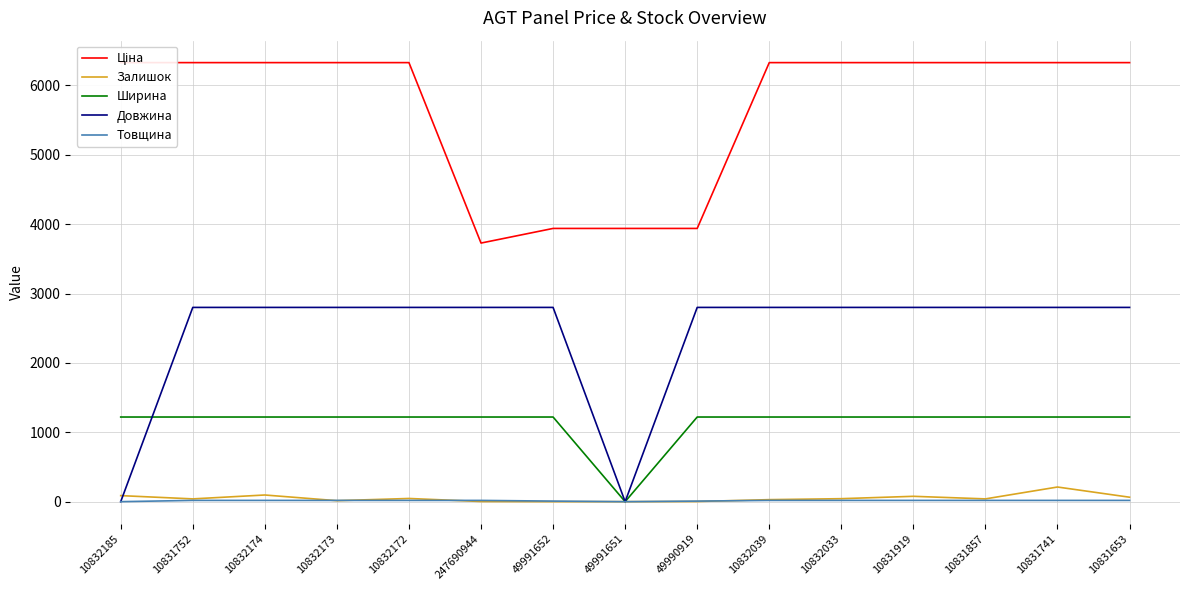

Reading left to right, transcribe all the data shown in this chart.

Ціна: 6328.7	6328.7	6328.7	6328.7	6328.7	3727.6	3938.5	3938.5	3938.5	6328.7	6328.7	6328.7	6328.7	6328.7	6328.7
Залишок: 87.0	40.0	96.0	14.0	46.0	2.0	0.0	0.0	2.0	29.0	43.0	77.0	40.0	211.0	64.0
Ширина: 1220.0	1220.0	1220.0	1220.0	1220.0	1220.0	1220.0	0.0	1220.0	1220.0	1220.0	1220.0	1220.0	1220.0	1220.0
Довжина: 0.0	2800.0	2800.0	2800.0	2800.0	2800.0	2800.0	0.0	2800.0	2800.0	2800.0	2800.0	2800.0	2800.0	2800.0
Товщина: 0.0	18.0	18.0	18.0	18.0	18.0	8.0	0.0	8.0	18.0	18.0	18.0	18.0	18.0	18.0